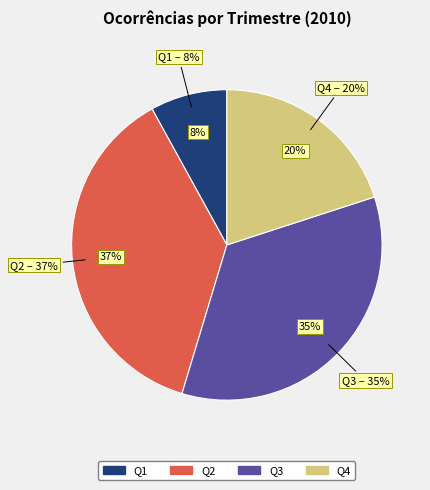

To the nearest percent, what percentage of the pie is Q1?

8%